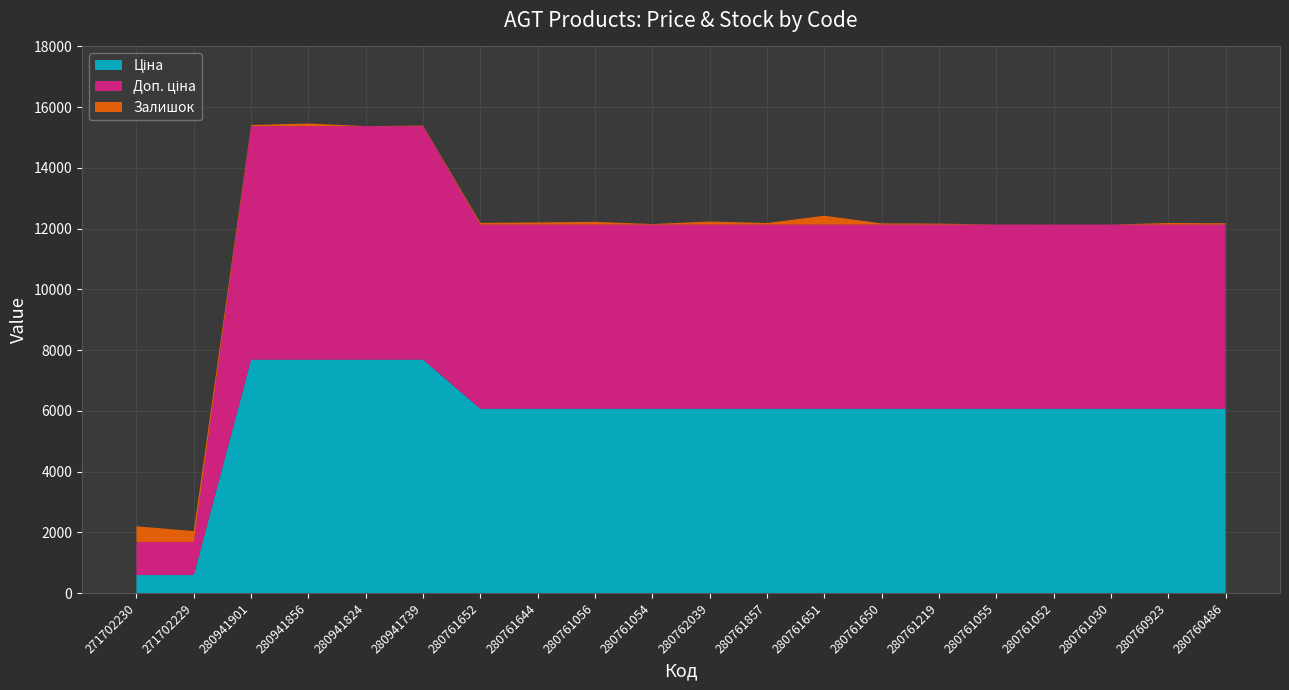

Reading right to left, transcribe all the data shown in this chart.

Ціна: 280760486=6067.2	280760923=6067.2	280761030=6067.2	280761052=6067.2	280761055=6067.2	280761219=6067.2	280761650=6067.2	280761651=6067.2	280761857=6067.2	280762039=6067.2	280761054=6067.2	280761056=6067.2	280761644=6067.2	280761652=6067.2	280941739=7688.0	280941824=7688.0	280941856=7688.0	280941901=7688.0	271702229=593.8	271702230=593.8
Доп. ціна: 280760486=6067.2	280760923=6067.2	280761030=6067.2	280761052=6067.2	280761055=6067.2	280761219=6067.2	280761650=6067.2	280761651=6067.2	280761857=6067.2	280762039=6067.2	280761054=6067.2	280761056=6067.2	280761644=6067.2	280761652=6067.2	280941739=7688.0	280941824=7688.0	280941856=7688.0	280941901=7688.0	271702229=1088.8	271702230=1088.8
Залишок: 280760486=44.0	280760923=52.0	280761030=0.0	280761052=0.0	280761055=2.0	280761219=32.0	280761650=40.0	280761651=292.0	280761857=52.0	280762039=101.0	280761054=18.0	280761056=90.0	280761644=70.0	280761652=57.0	280941739=18.0	280941824=0.0	280941856=87.0	280941901=38.0	271702229=359.0	271702230=516.0